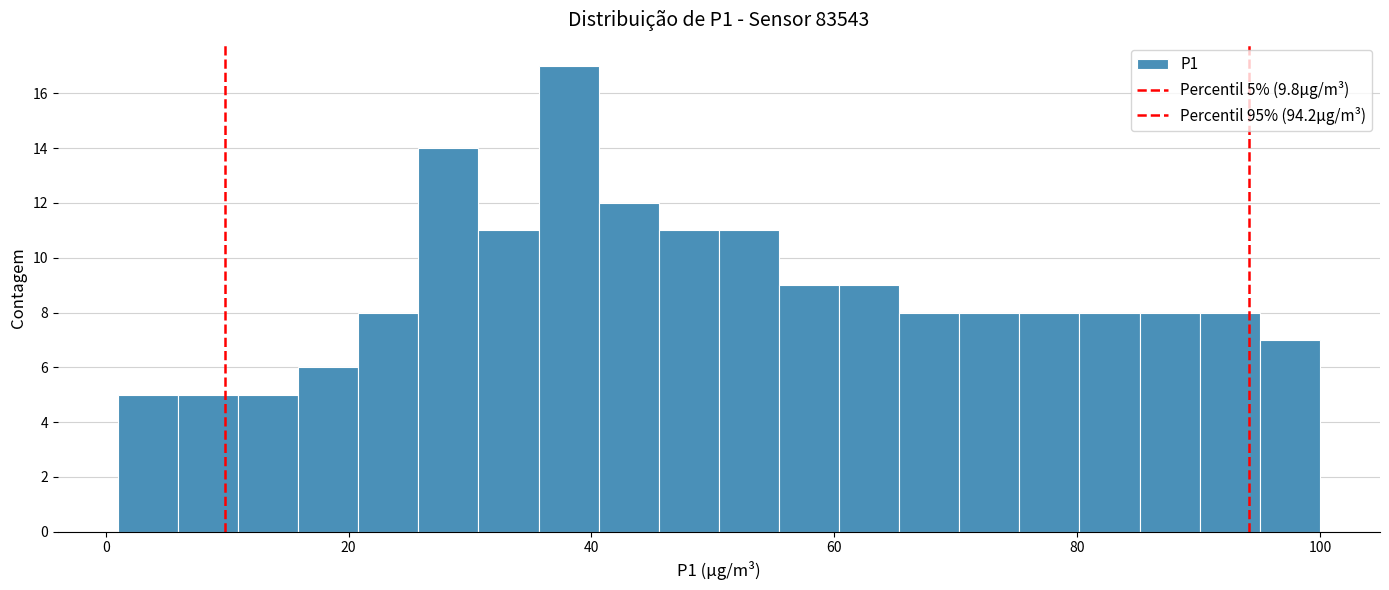

Around what value on the x-axis is the tallest bar? Give the approximate position of its centre, as read against the axis.

38